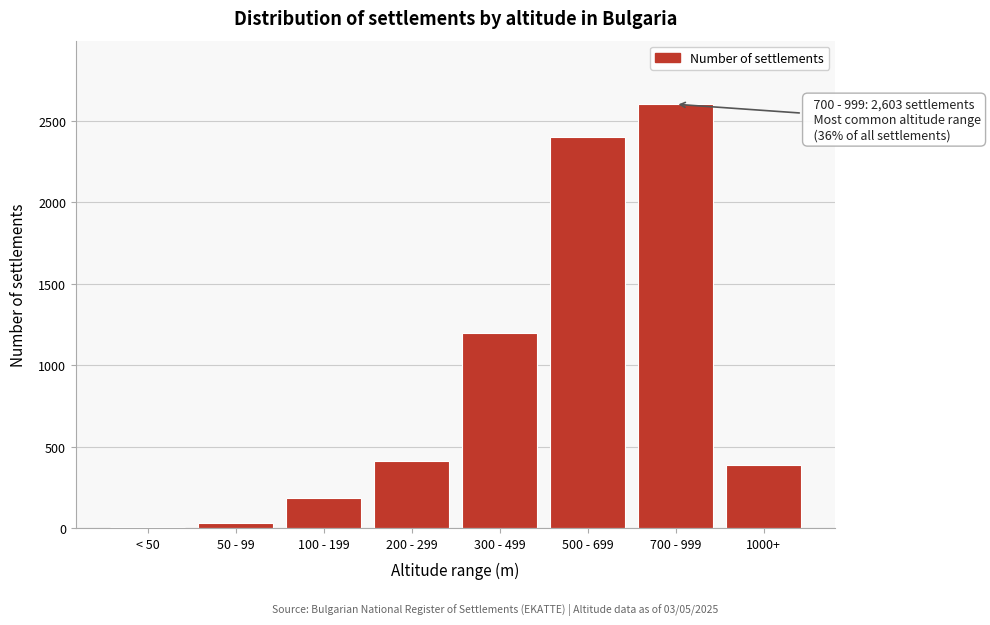

Reading right to left, what are all the values shown in this chart?

1000+=388	700 - 999=2603	500 - 699=2401	300 - 499=1198	200 - 299=412	100 - 199=187	50 - 99=28	< 50=4